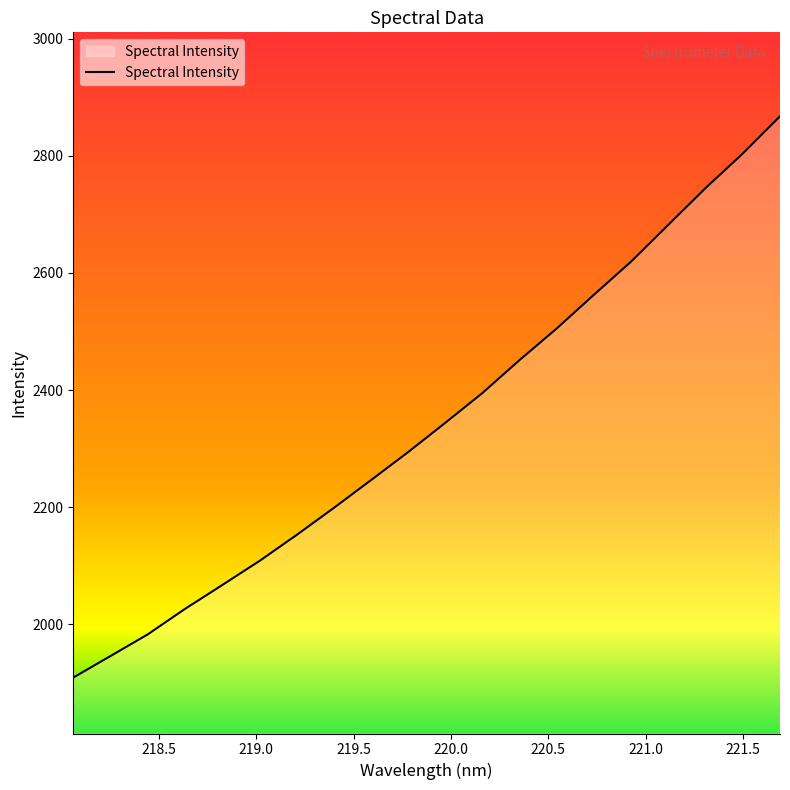

What is the difference between the maximum and minimum values?

958.1